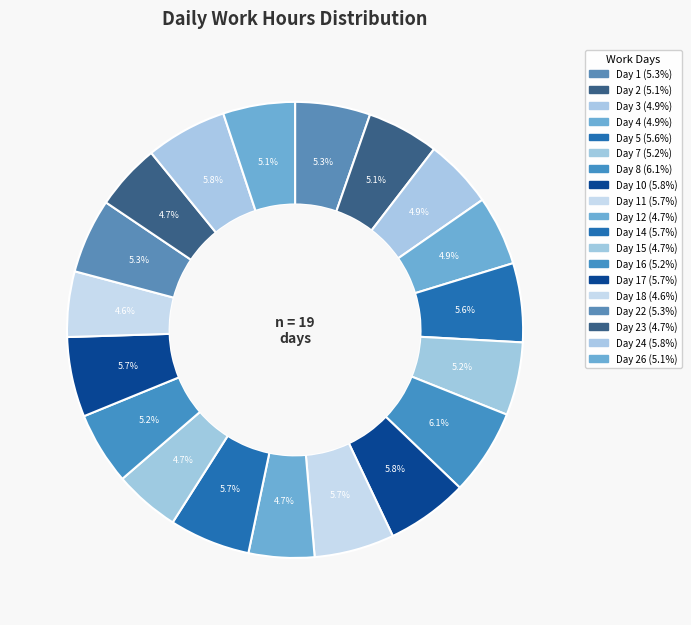

Rank the categories by value from highest to lowest.

Day 8, Day 10, Day 24, Day 14, Day 11, Day 17, Day 5, Day 1, Day 22, Day 7, Day 16, Day 2, Day 26, Day 4, Day 3, Day 23, Day 15, Day 12, Day 18